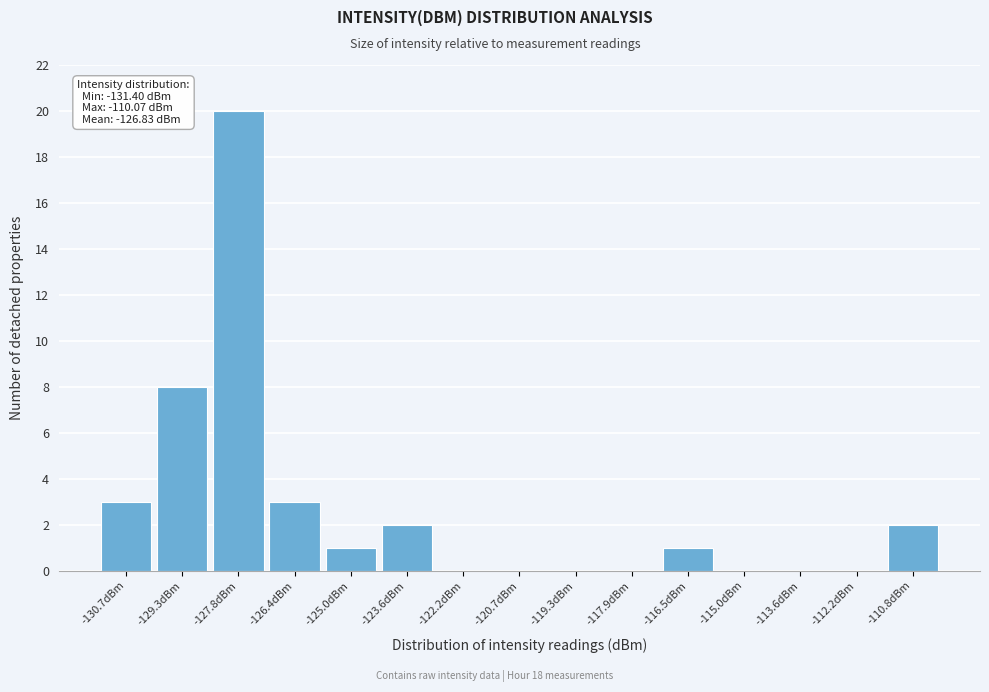

Which range on the x-axis has the tallest bar?

-128.6 to -127.2